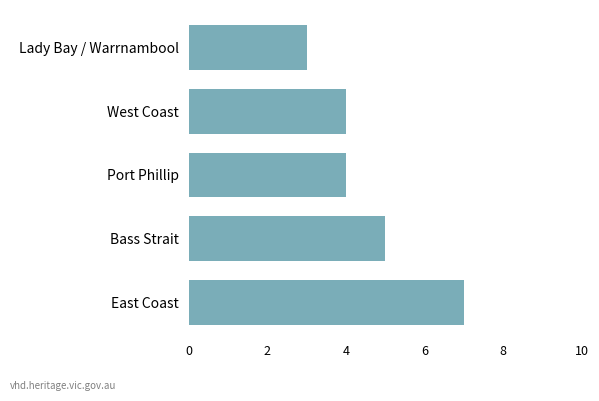

What is the average value?

5